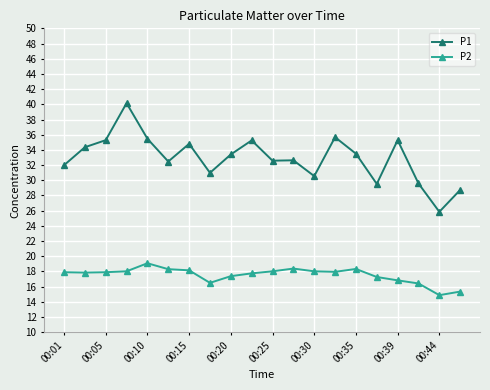

Is this an area chart (filled region under the line)?

No